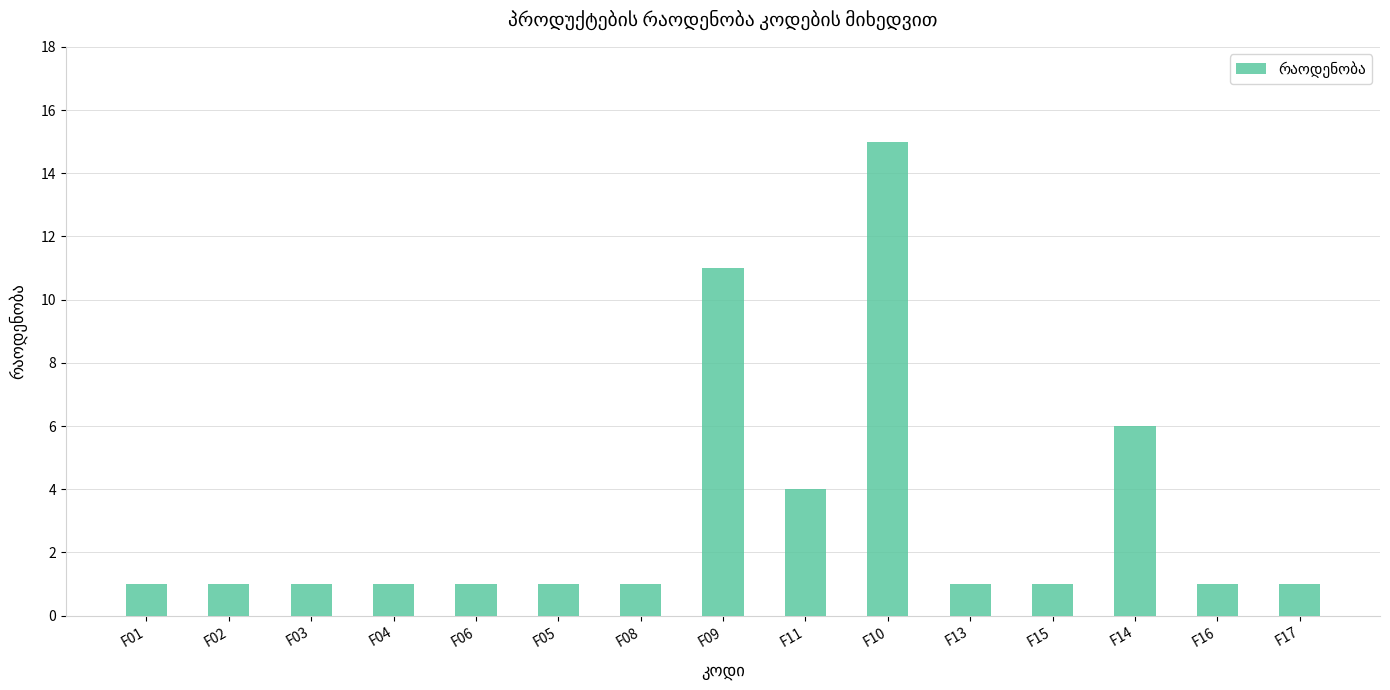

True or false: the data shows 1 at F01.

True